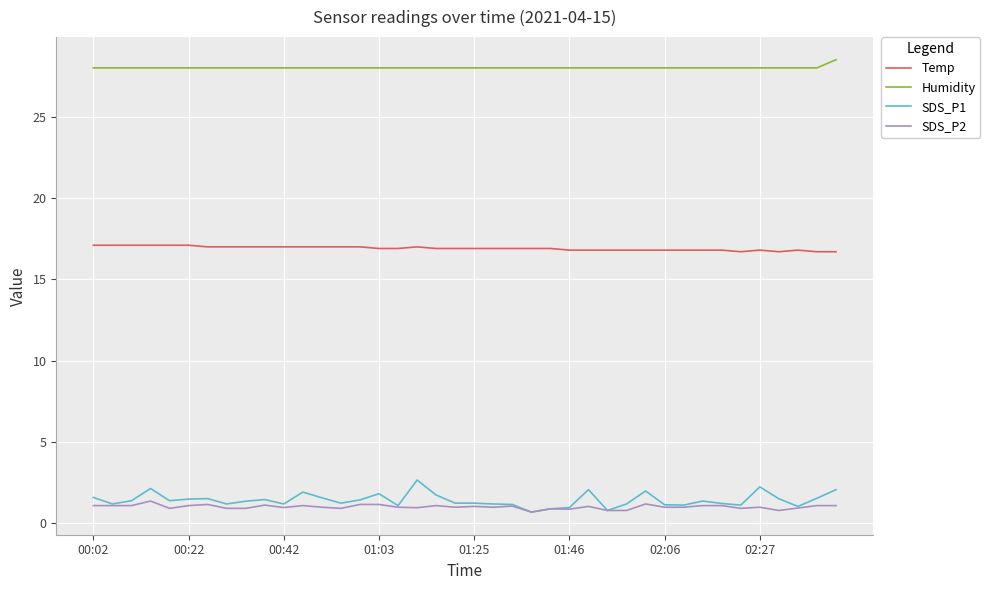

True or false: SDS_P2 and Humidity cross at least once.

False